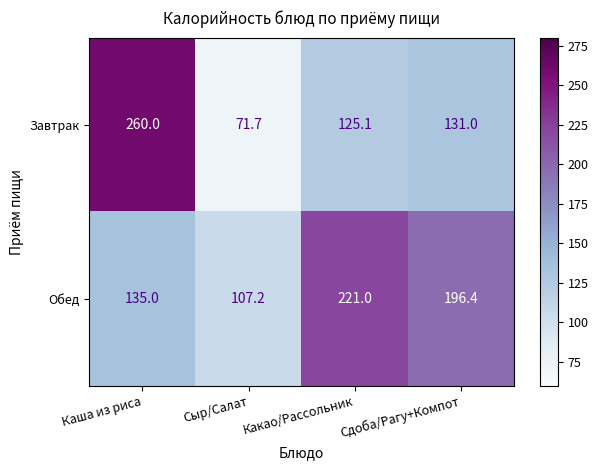

What is the difference between the highest and lowest values at Сдоба/Рагу+Компот?

65.4